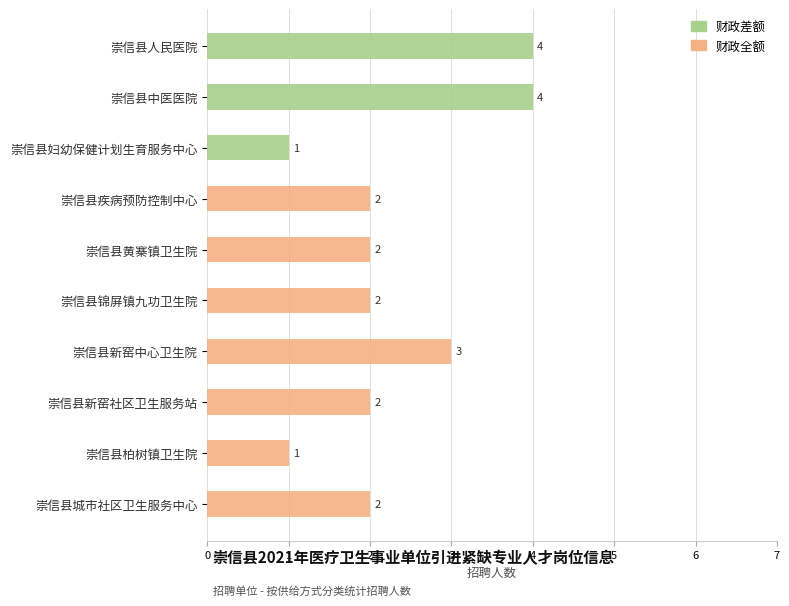

Reading left to right, list all the values displayed in this chart.

财政差额: 4	4	1	0	0	0	0	0	0	0
财政全额: 0	0	0	2	2	2	3	2	1	2